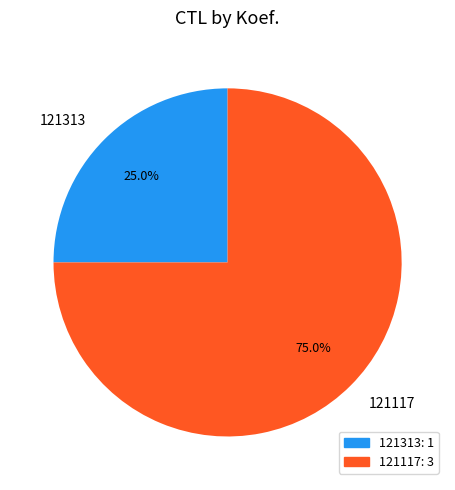

Which category has the biggest portion of the pie?

121117